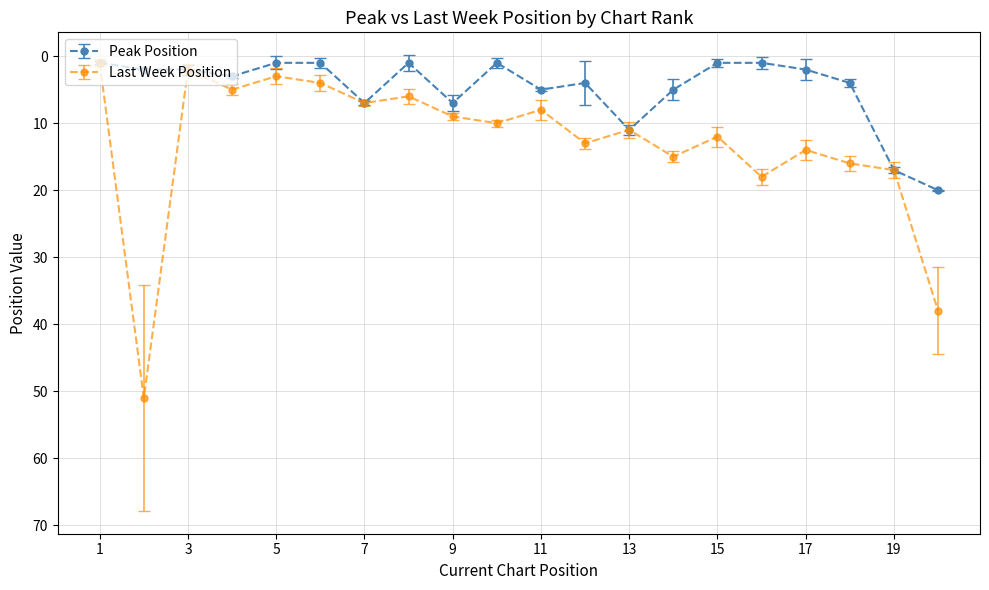

Which series has the largest total across all categories?

Last Week Position